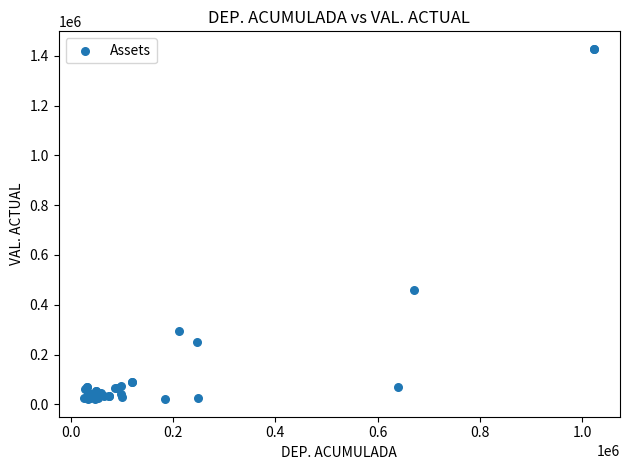

What Y value in the scatter plot is closest to 724216?

459024.6